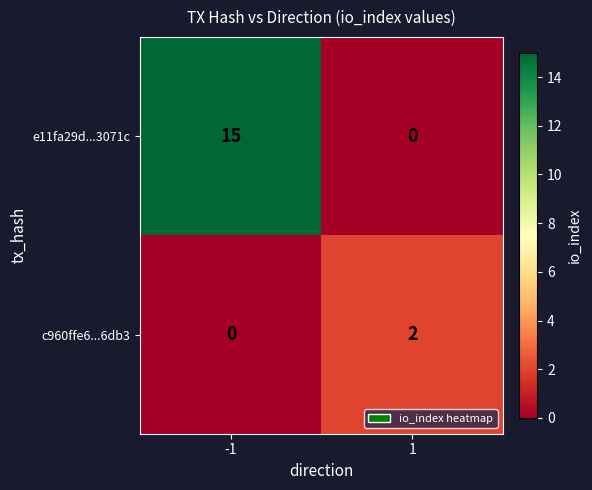

Is it true that e11fa29d...3071c equals 15 at -1?

True